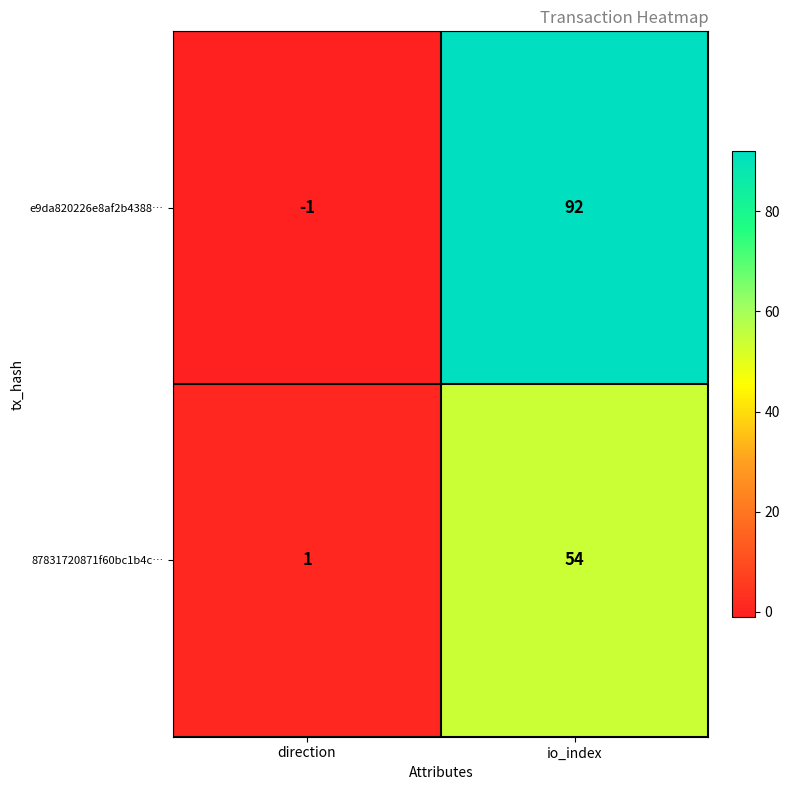

Which series has the largest range (max minus min)?

e9da820226e8af2b4388…